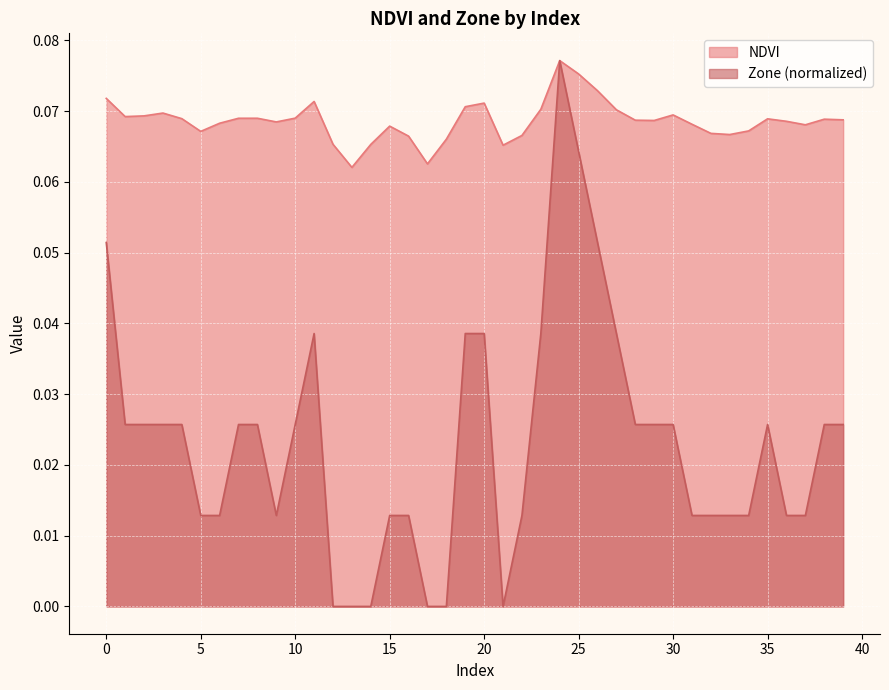

List the series in order of their peak value, highest first.

NDVI, Zone